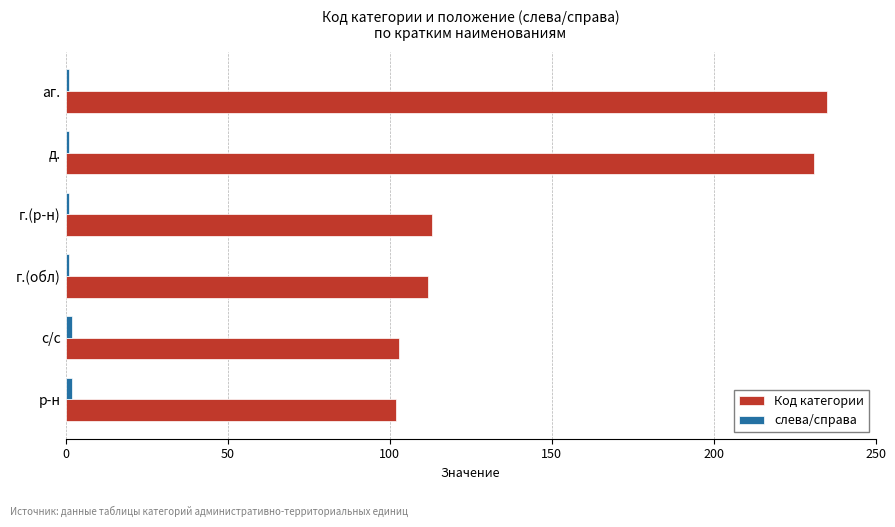

At how many categories does at least one series exceed 8?

6